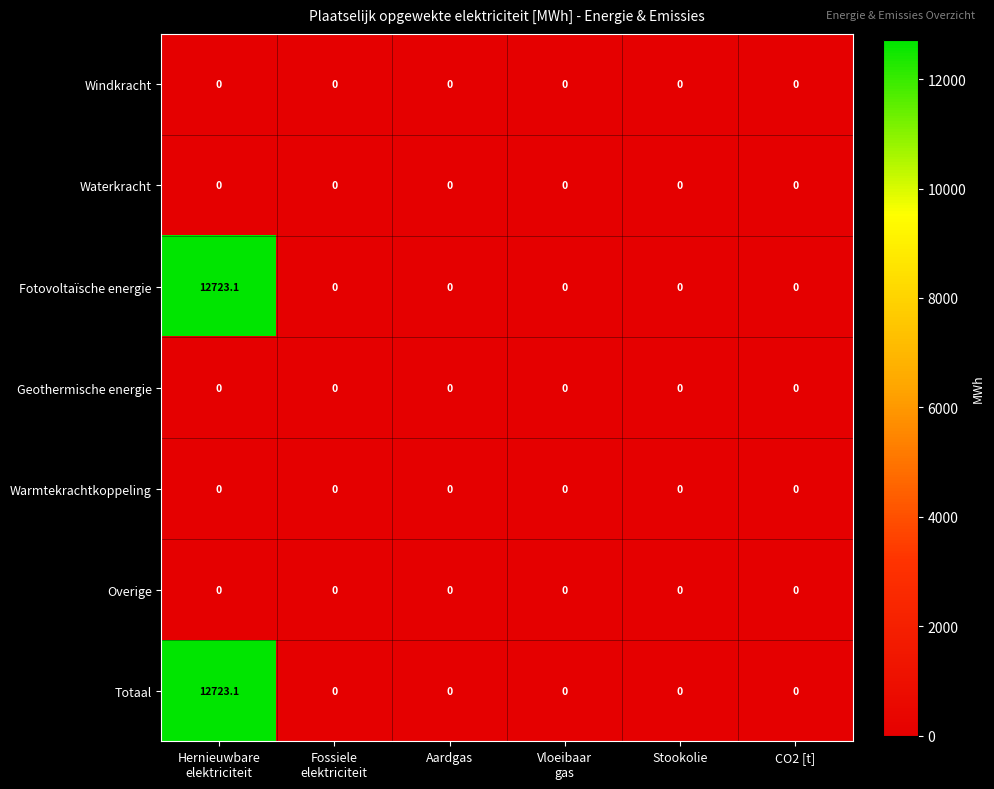

What is the difference between the maximum and minimum values in the Fotovoltaïsche energie series?

12723.1